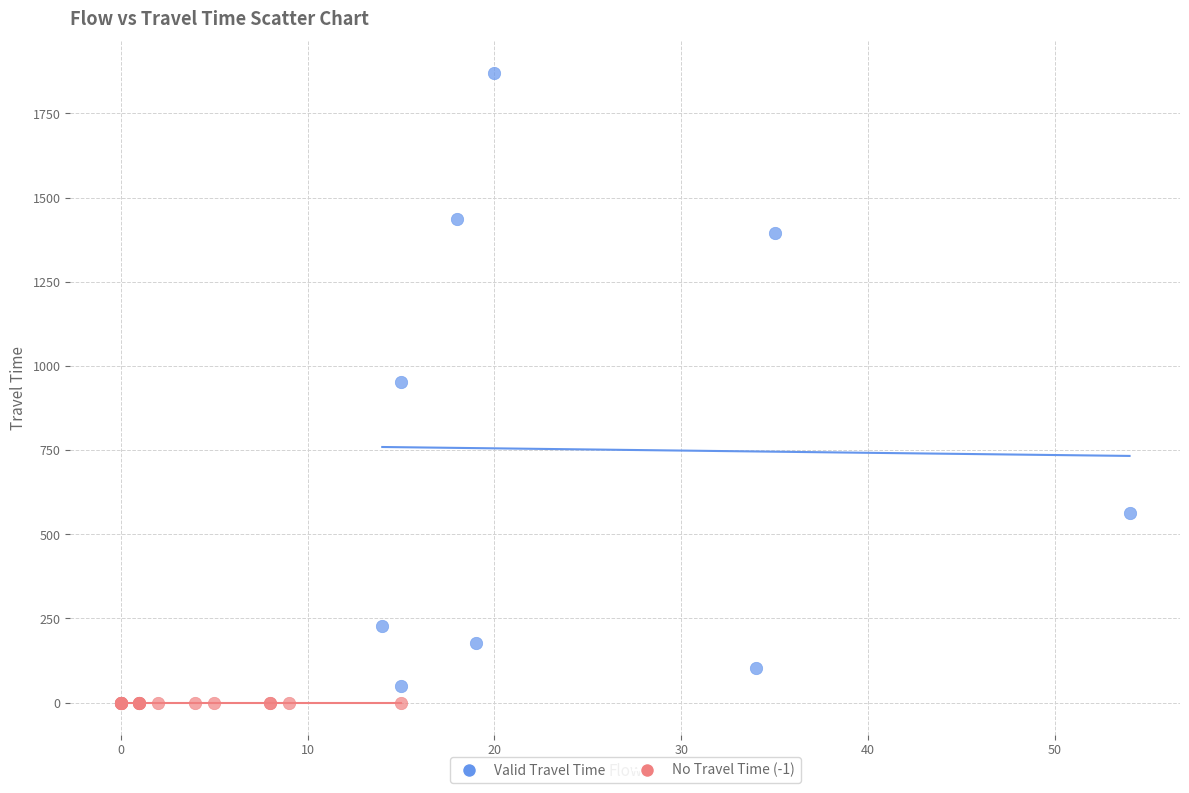

Which series contains the highest Y value?

Valid Travel Time